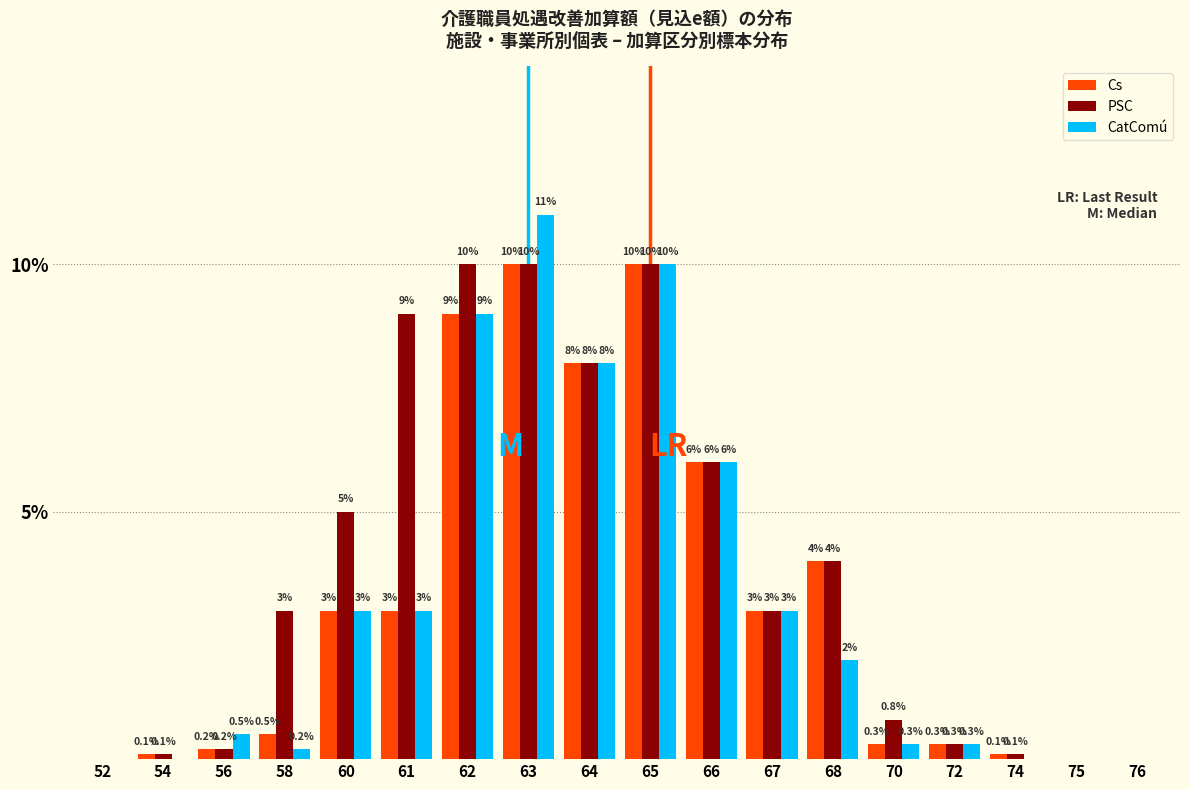

Reading left to right, extract all data points from this chart.

Cs: 52=0.0	54=0.1	56=0.2	58=0.5	60=3.0	61=3.0	62=9.0	63=10.0	64=8.0	65=10.0	66=6.0	67=3.0	68=4.0	70=0.3	72=0.3	74=0.1	75=0.0	76=0.0
PSC: 52=0.0	54=0.1	56=0.2	58=3.0	60=5.0	61=9.0	62=10.0	63=10.0	64=8.0	65=10.0	66=6.0	67=3.0	68=4.0	70=0.8	72=0.3	74=0.1	75=0.0	76=0.0
CatComú: 52=0.0	54=0.0	56=0.5	58=0.2	60=3.0	61=3.0	62=9.0	63=11.0	64=8.0	65=10.0	66=6.0	67=3.0	68=2.0	70=0.3	72=0.3	74=0.0	75=0.0	76=0.0